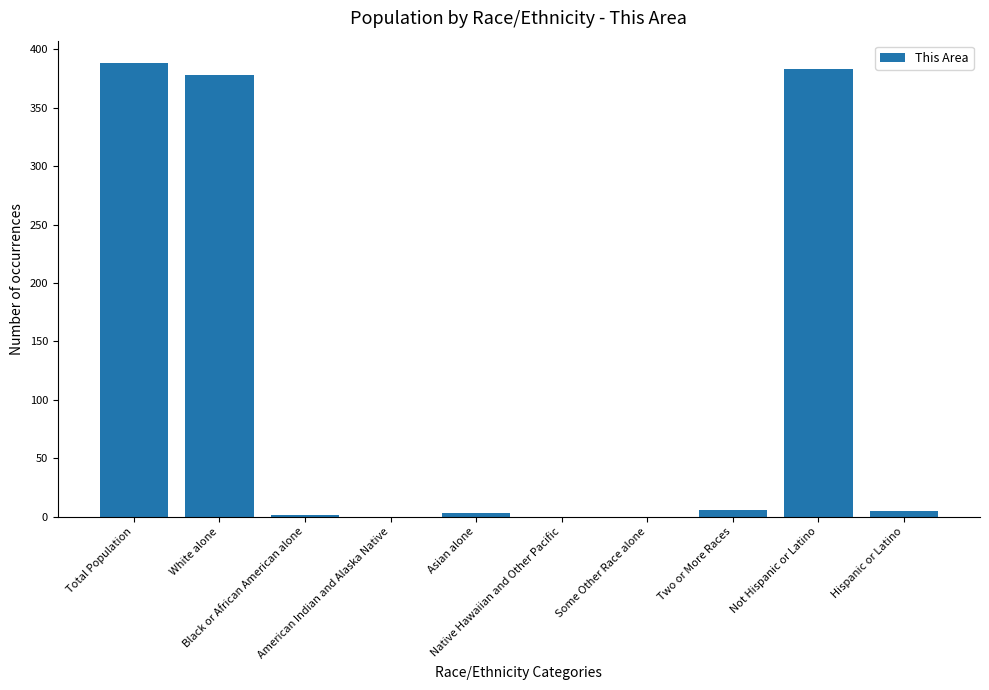

What is the greatest value displayed?

388